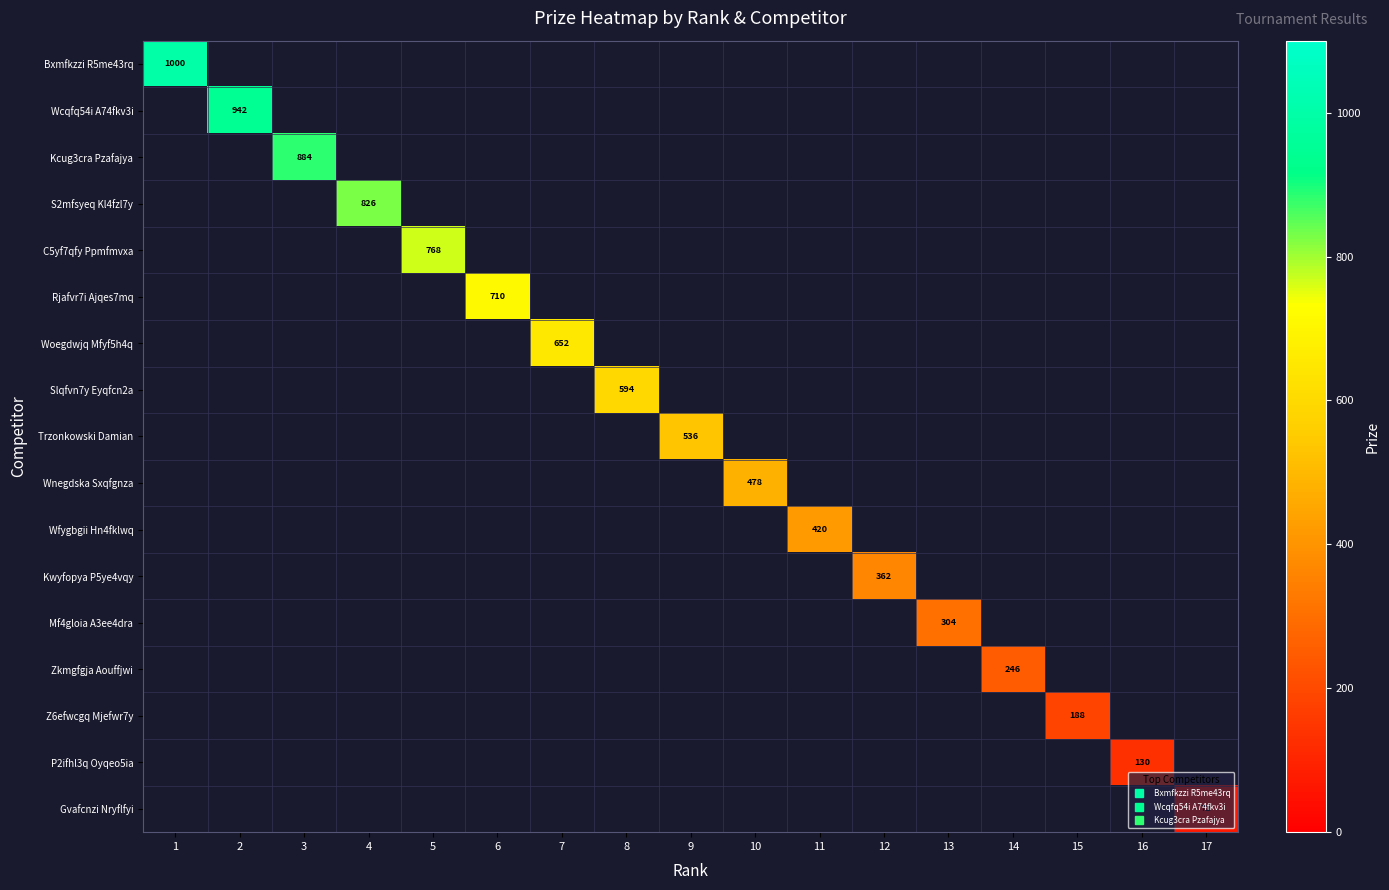

How many values in Kcug3cra Pzafajya are above zero?

1